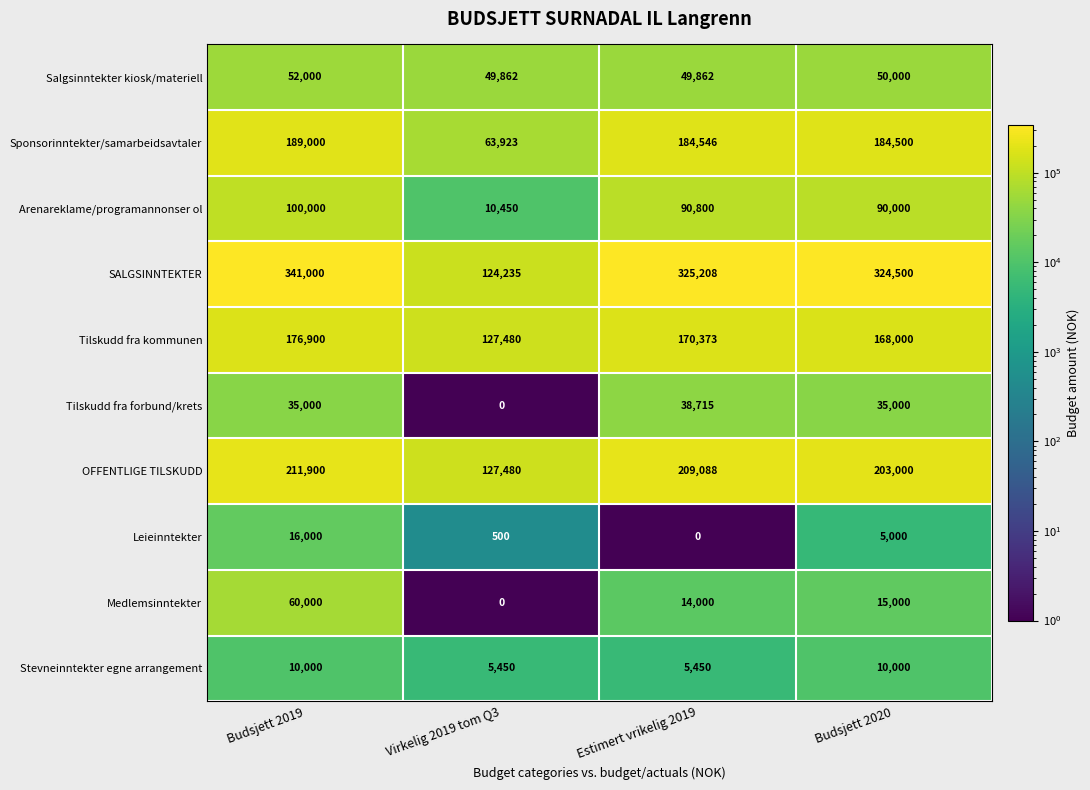

List the labels in order of SALGSINNTEKTER value, largest first.

Budsjett 2019, Estimert vrikelig 2019, Budsjett 2020, Virkelig 2019 tom Q3